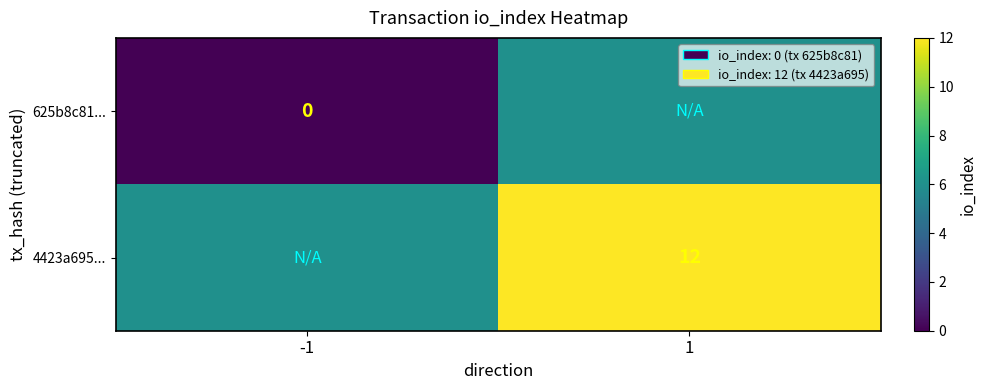

The 4423a695... series shows 17 at 1. True or false?

False